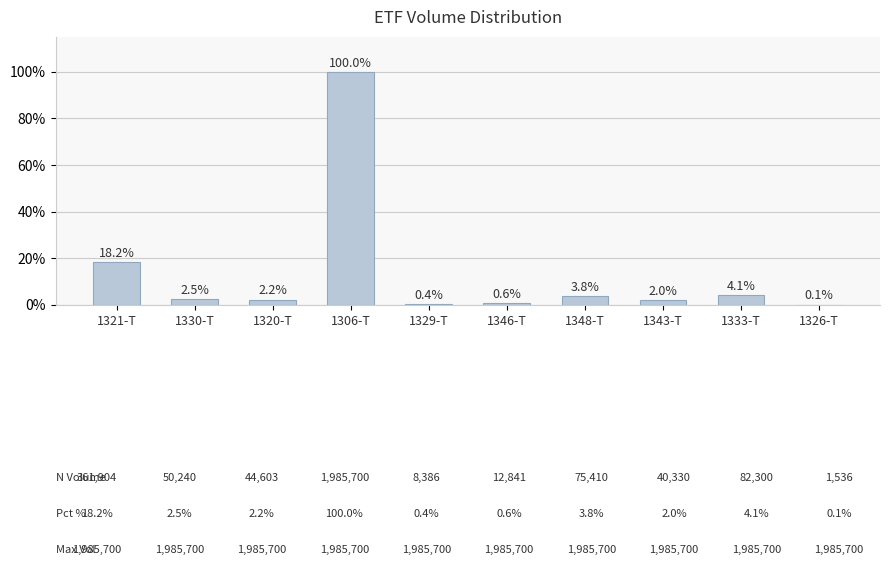

What is the sum of all values?

134.1